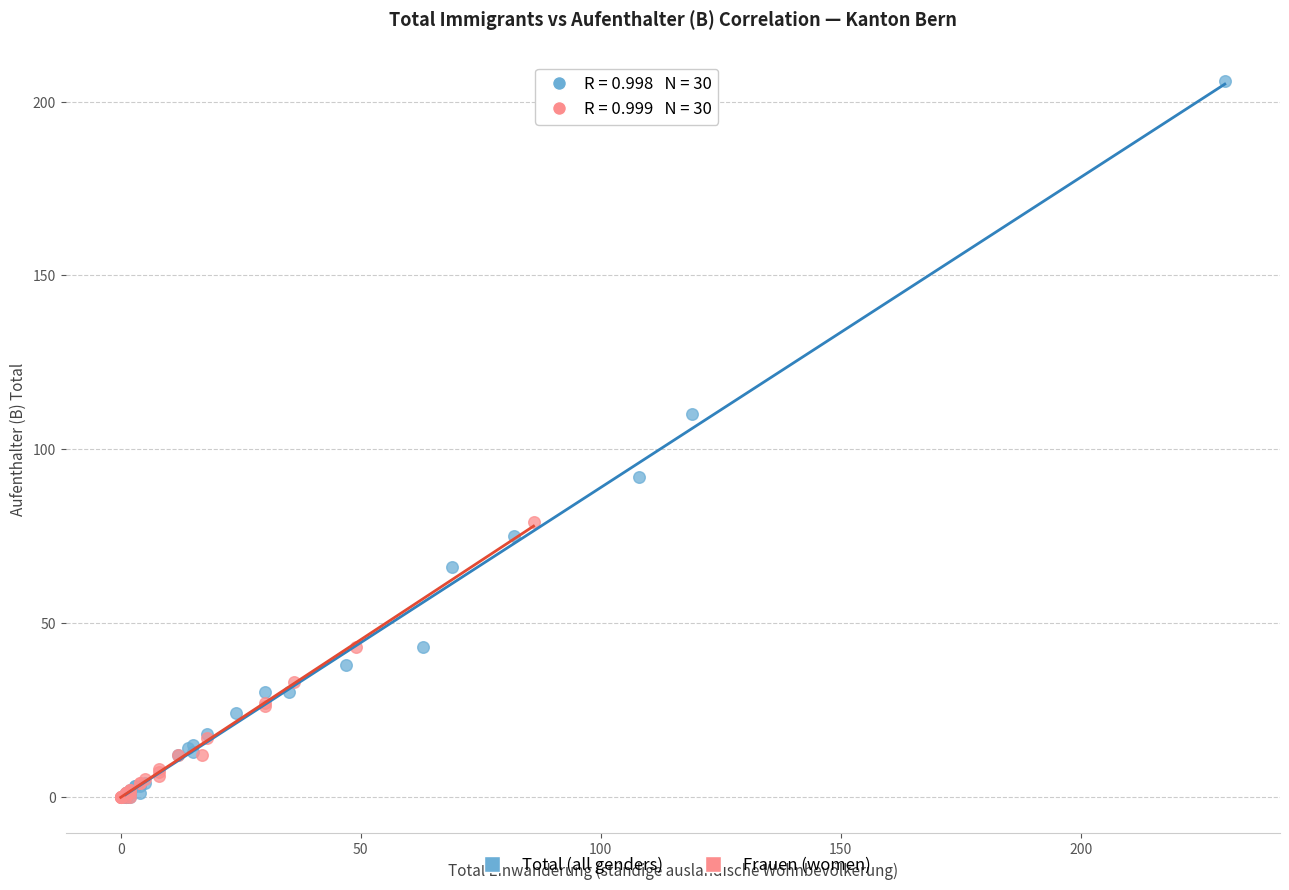

Which series reaches the maximum Y coordinate?

Total (all genders)